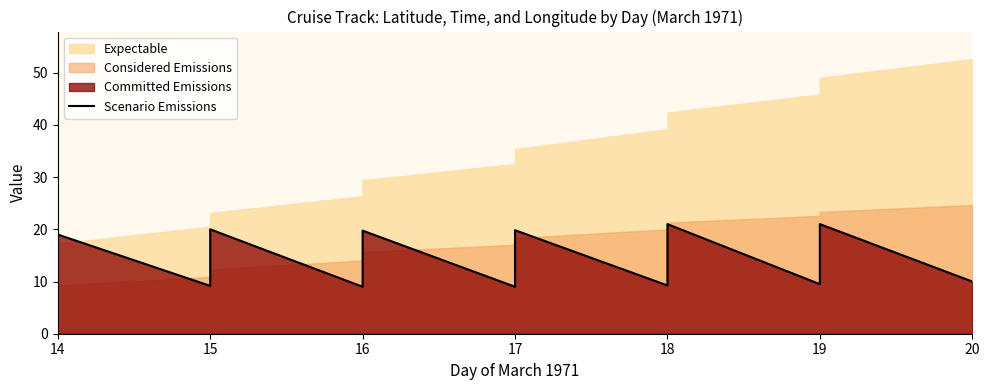

How many data points are above 10?

6